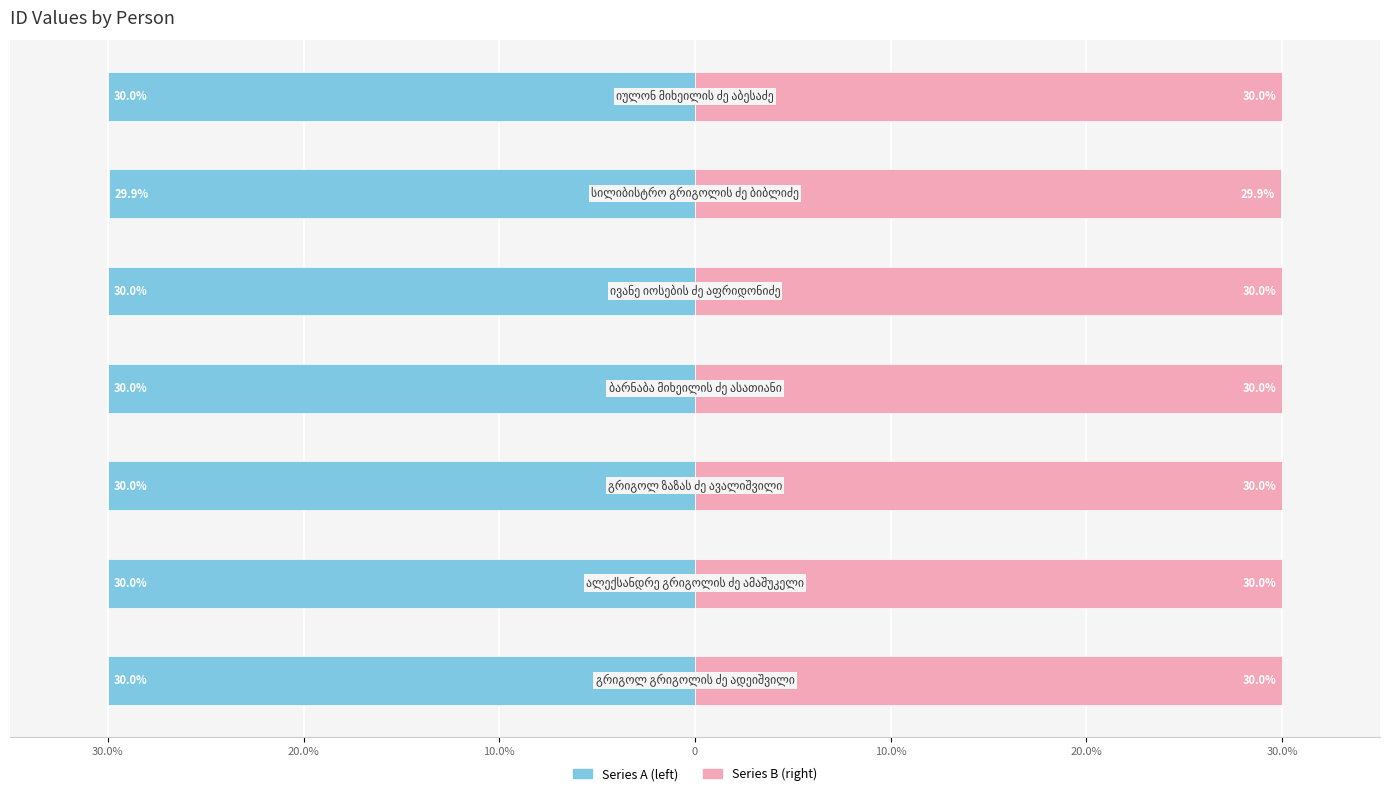

Reading right to left, transcribe all the data shown in this chart.

Series A: -30.0	-29.9	-30.0	-30.0	-30.0	-30.0	-30.0
Series B: 30.0	29.9	30.0	30.0	30.0	30.0	30.0